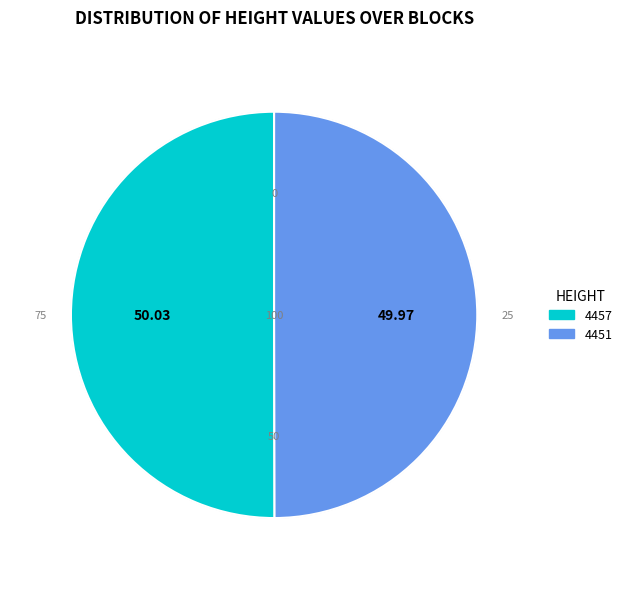

Approximately how many times larger is the value at 4451 compared to 4457?

1.0